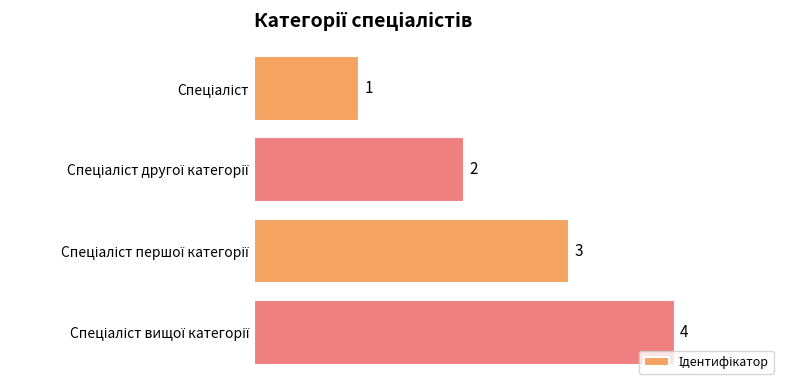

What is the value of the 2nd bar from the top?

2